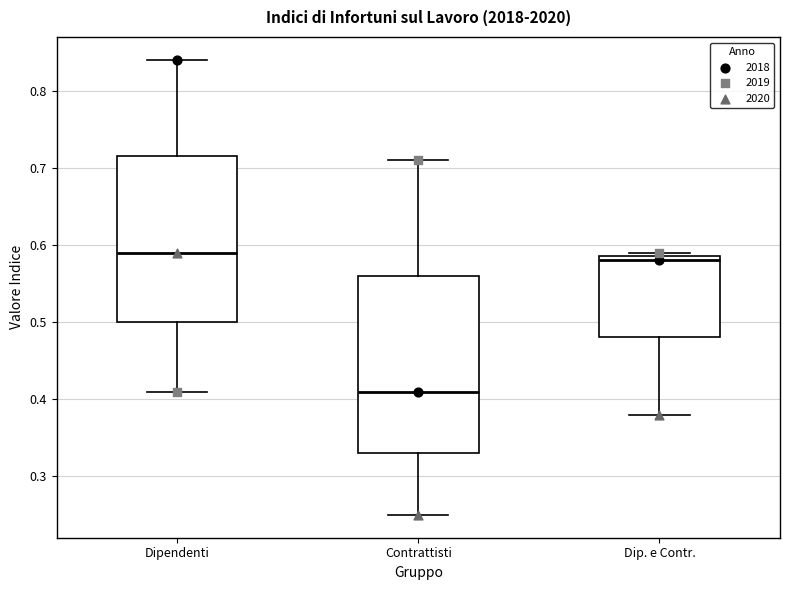

Which box's median line is the lowest?

Contrattisti